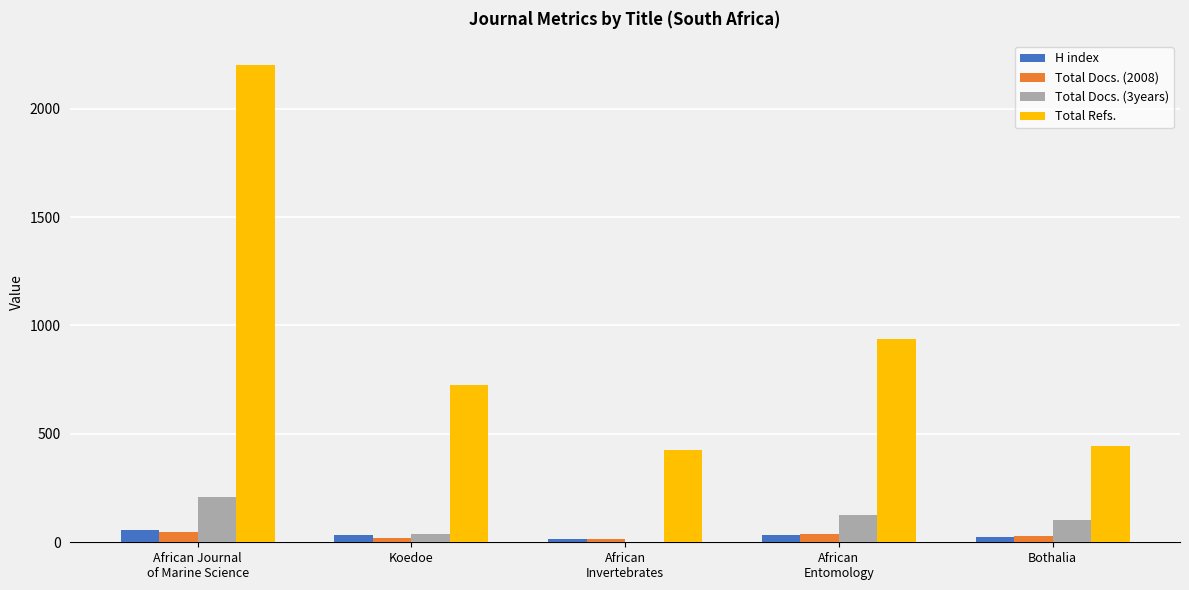

How many groups of bars are there?

5